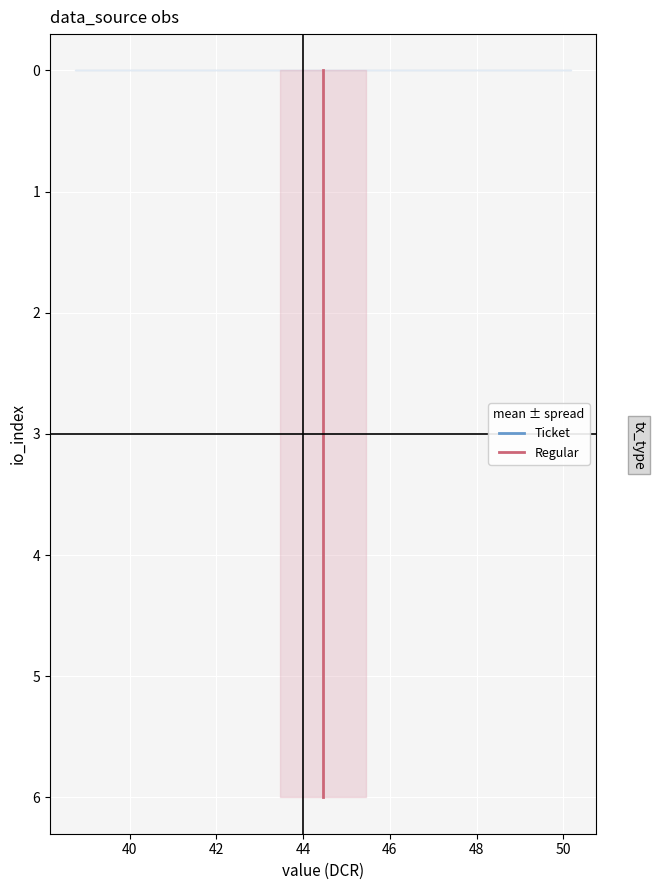

List the series in order of their overall mean, lowest first.

Ticket, Regular